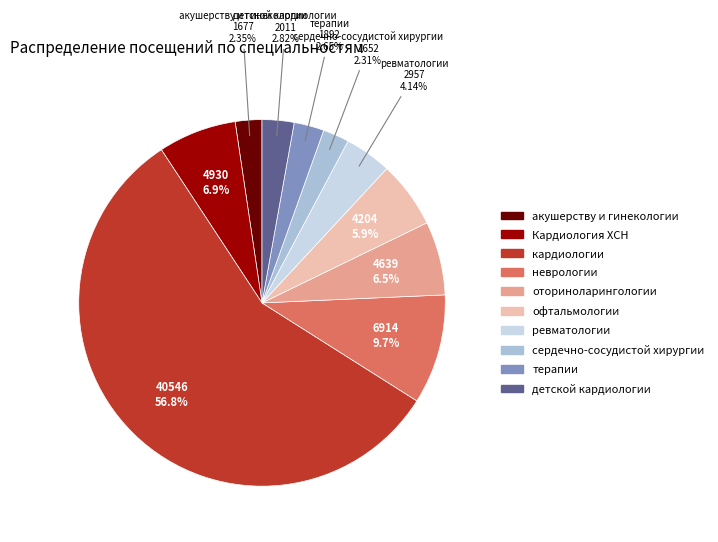

To the nearest percent, what percentage of the pie is терапии?

3%